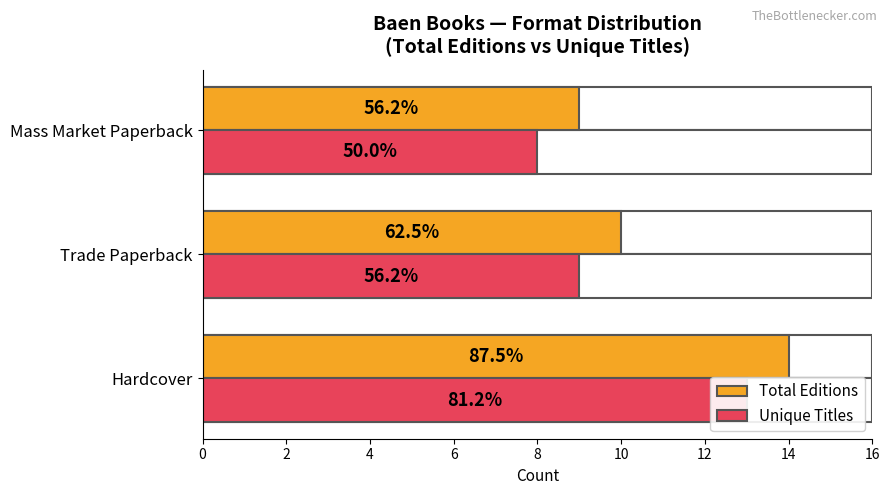

Rank the series by their average value, from lowest to highest.

Unique Titles, Total Editions